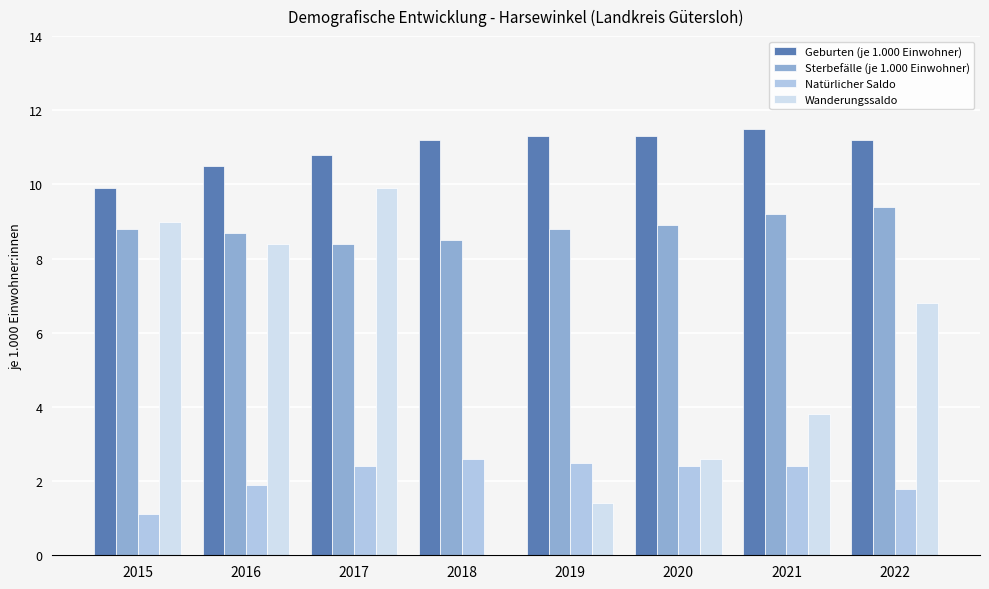

Is it true that Geburten (je 1.000 Einwohner) equals 10.5 at 2016?

True